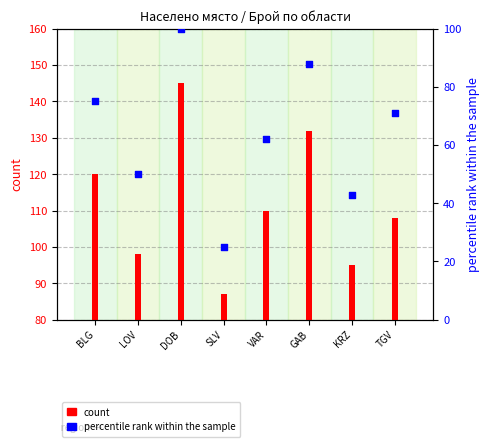

Which series reaches the maximum Y coordinate?

count